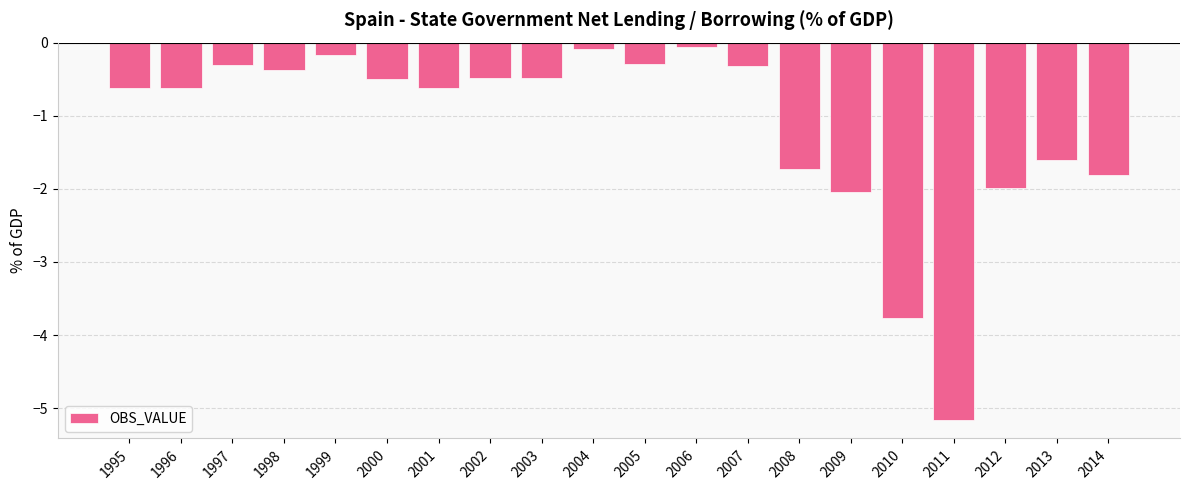

Is it true that the value at 2001 is -0.6?

True